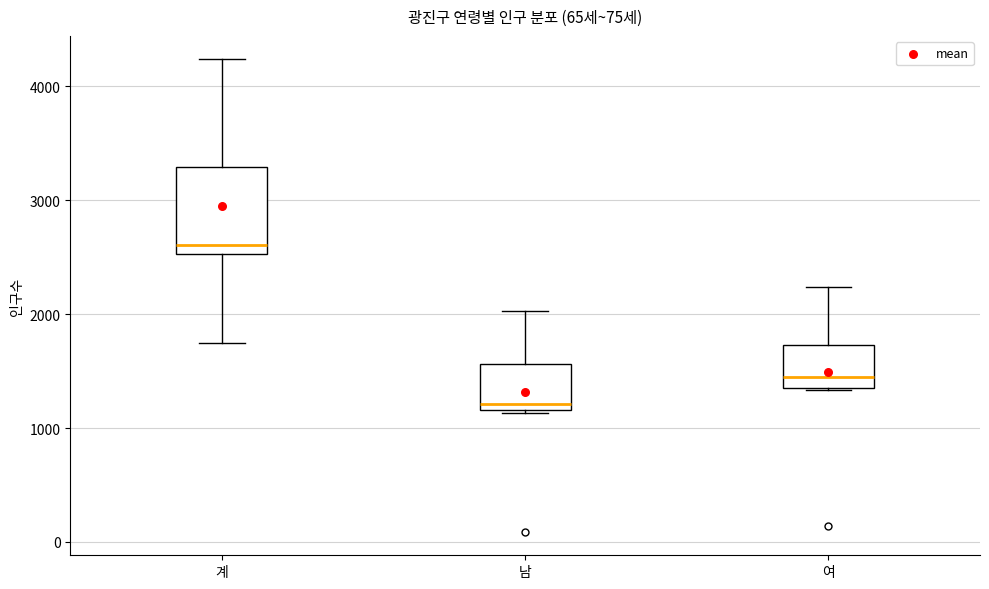

Reading left to right, read every box against the y-axis: the position of its median line, the range the box covers, and the ends of its whiskers. The values are not printed on the chart, so give them approximately, as read against the axis.

계: median 2600, box 2500 to 3300, whiskers 1700 to 4200
남: median 1200 (just above the box's lower edge), box 1200 to 1600, whiskers 1100 to 2000
여: median 1500, box 1400 to 1700, whiskers 1300 to 2200